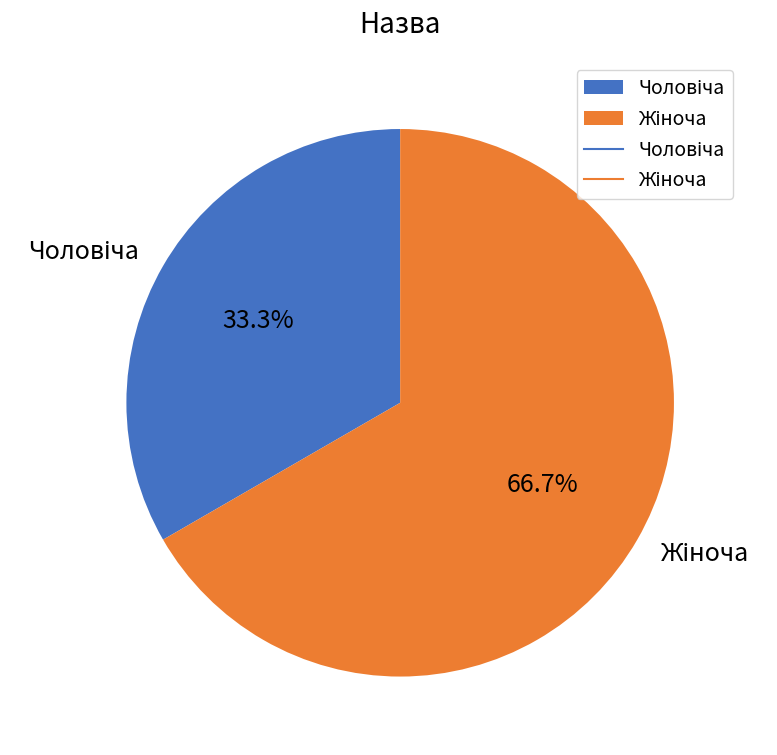

Does any single category account for the majority?

Yes